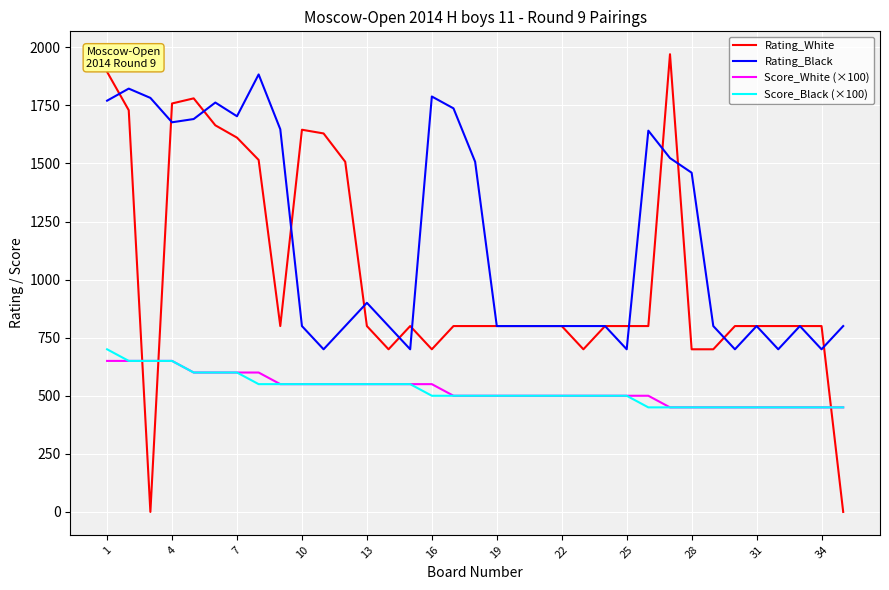

Which series has the largest range (max minus min)?

Rating_White